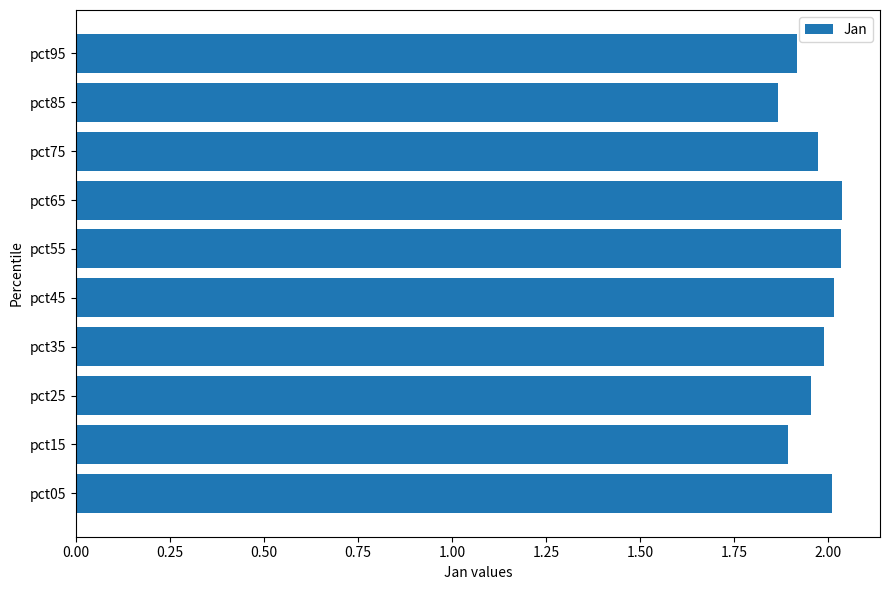

Approximately how many times larger is the value at pct45 compared to pct25?

1.0